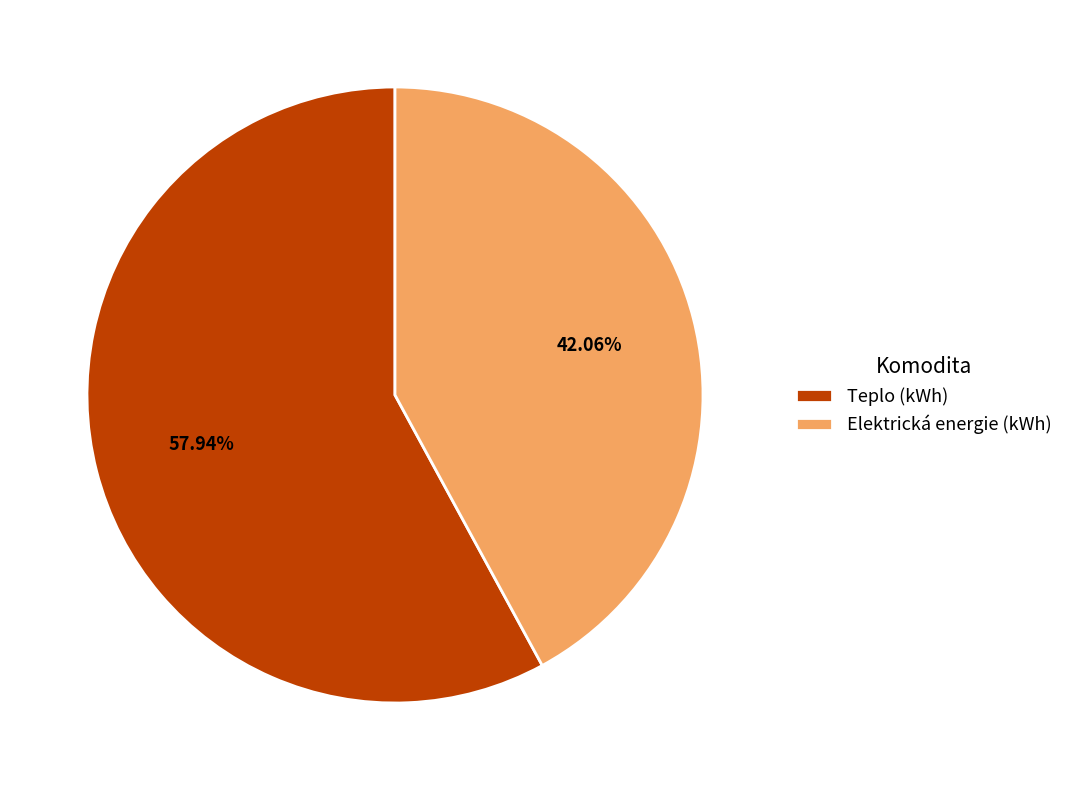

Does any single category account for the majority?

Yes